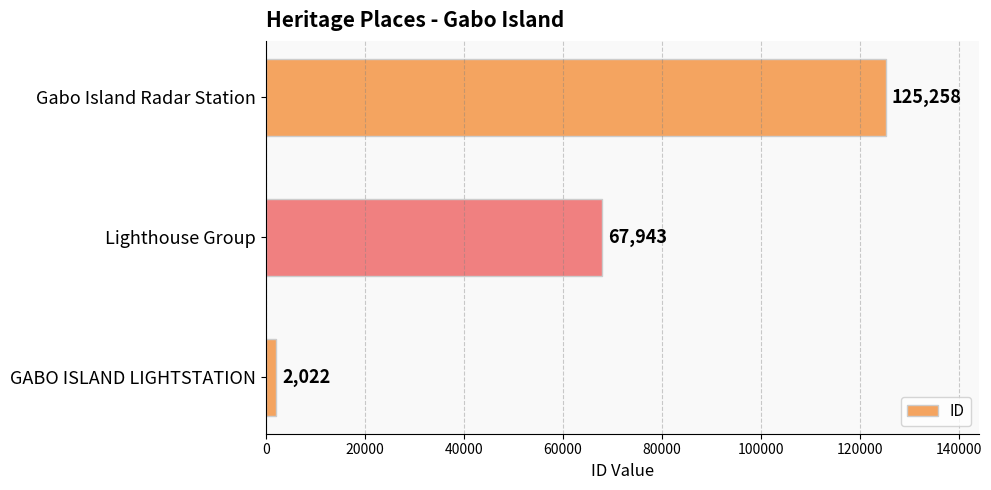

Approximately how many times larger is the value at Lighthouse Group compared to Gabo Island Radar Station?

0.5